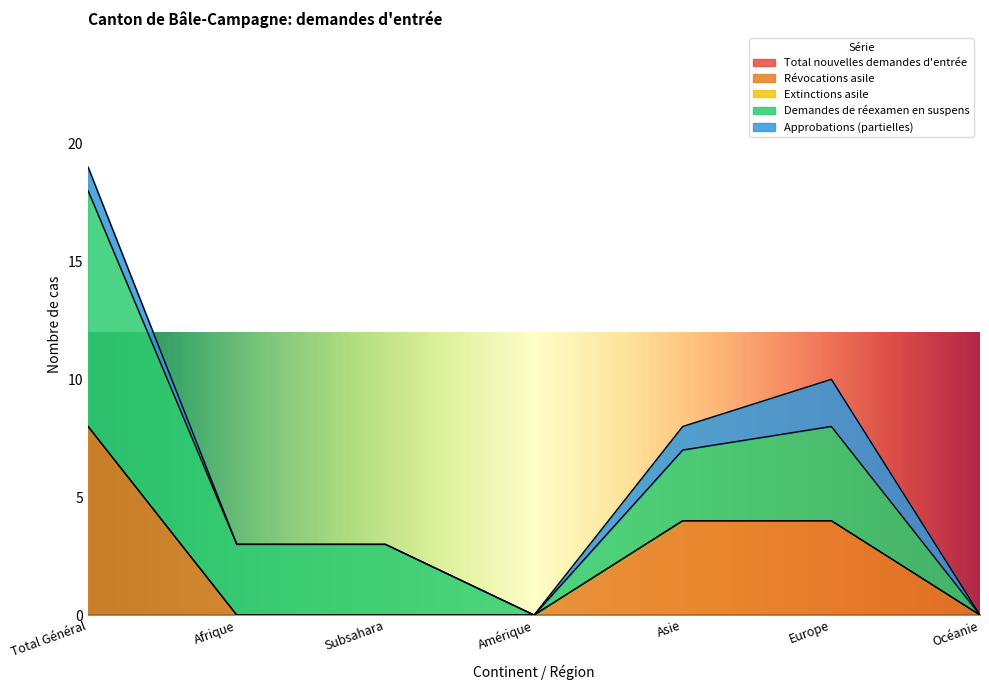

What is the label of the 3rd point from the right?

Asie